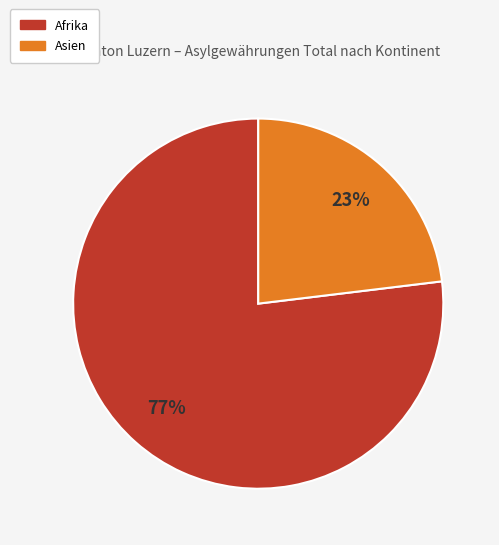

To the nearest percent, what is the average slice percentage?

50%